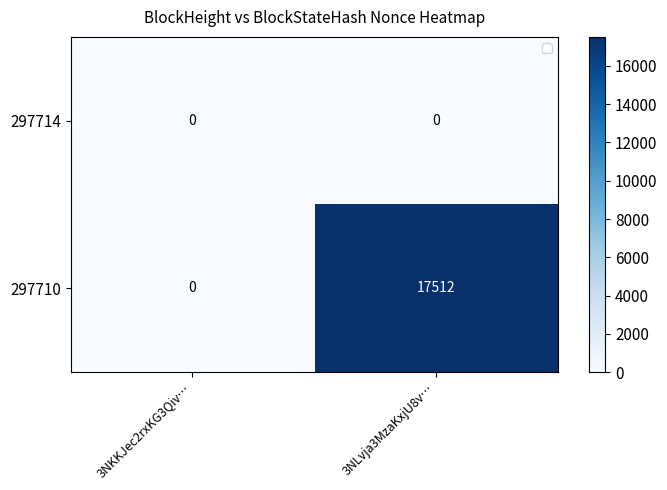

At which category is the sum across all series the highest?

3NLvja3MzaKxjU8v…